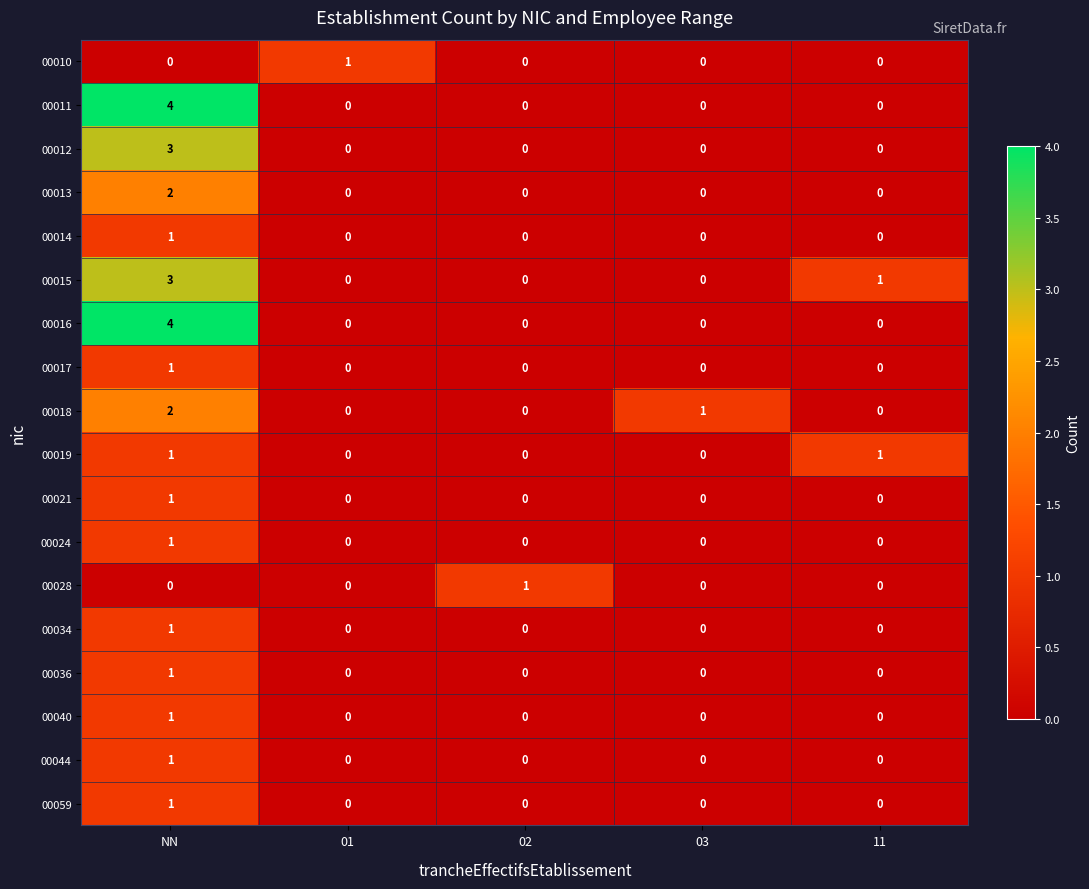

The 00011 series shows -3 at 11. True or false?

False